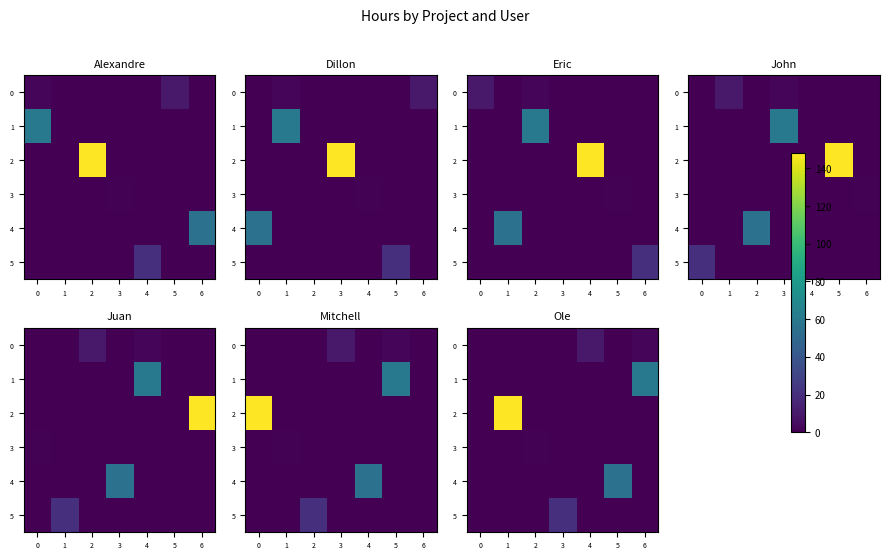

Count the number of data series in this chart.

6